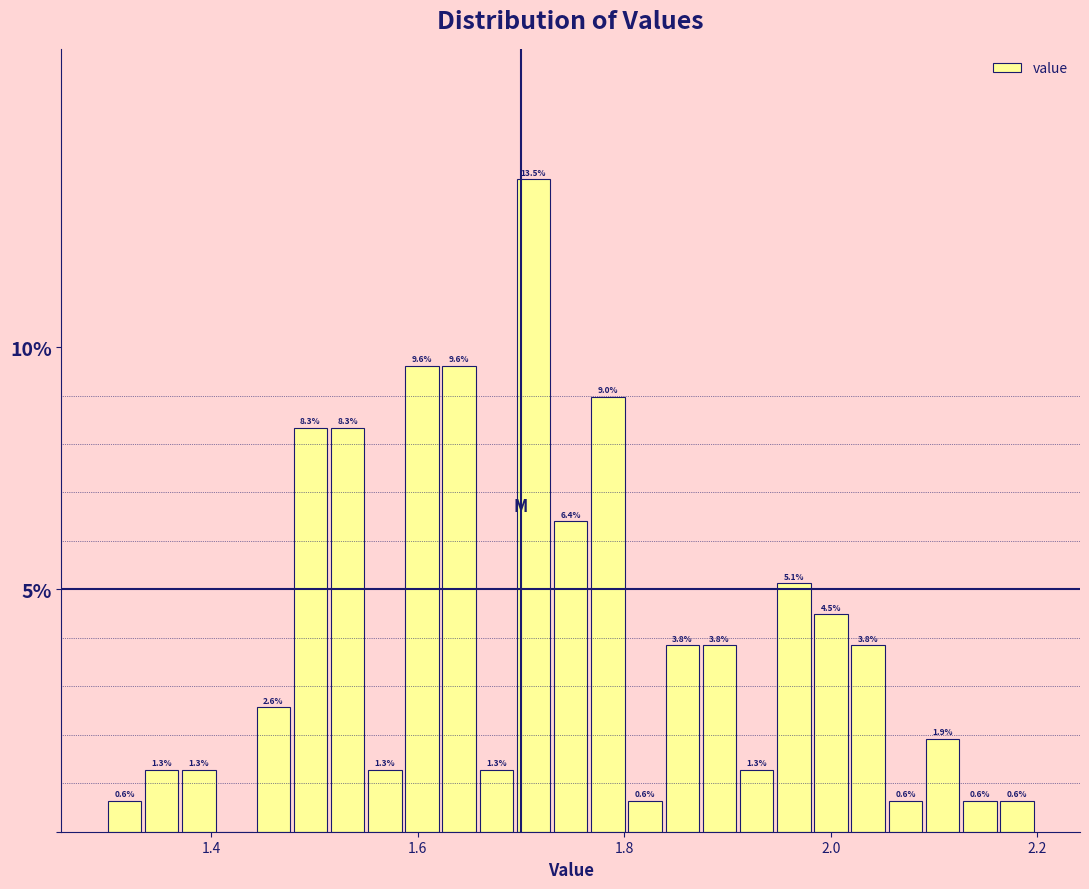

Read against the x-axis, roughly where is the centre of the tallest bar?

1.72